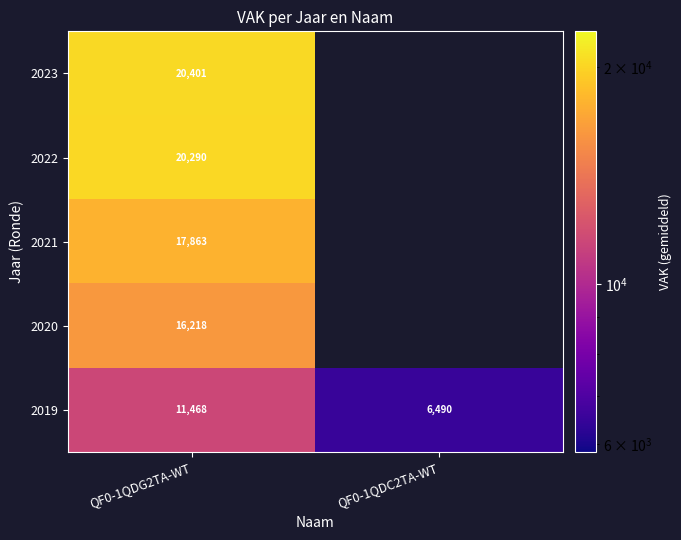

Rank the series at QF0-1QDG2TA-WT from lowest to highest value.

2019, 2020, 2021, 2022, 2023